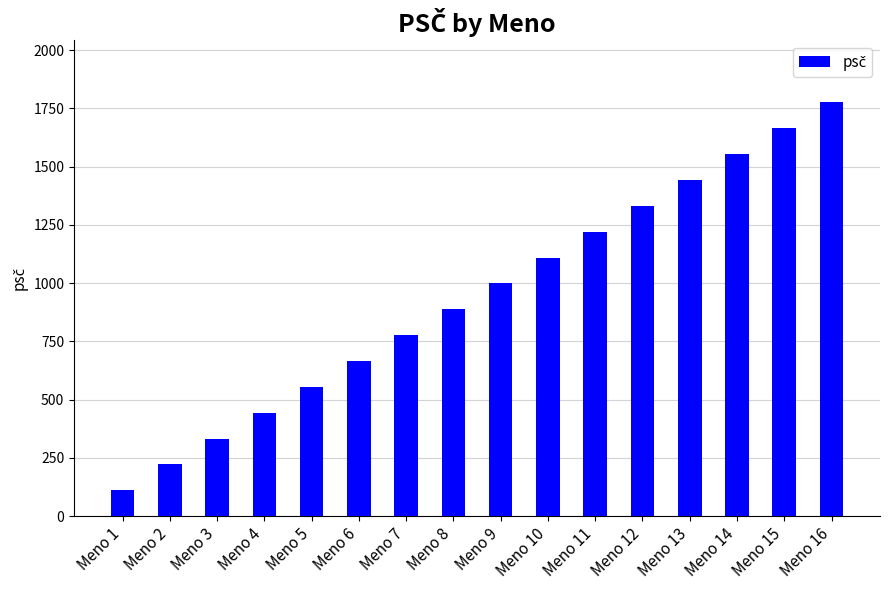

What is the approximate value at Meno 7?

777